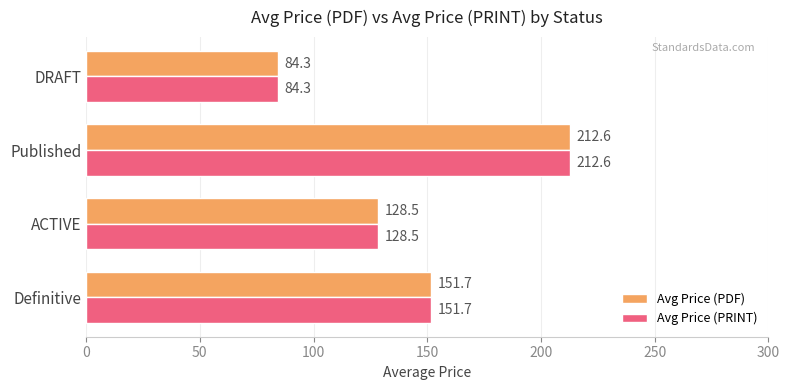

What is the average value of the Avg Price (PDF) series?

144.3